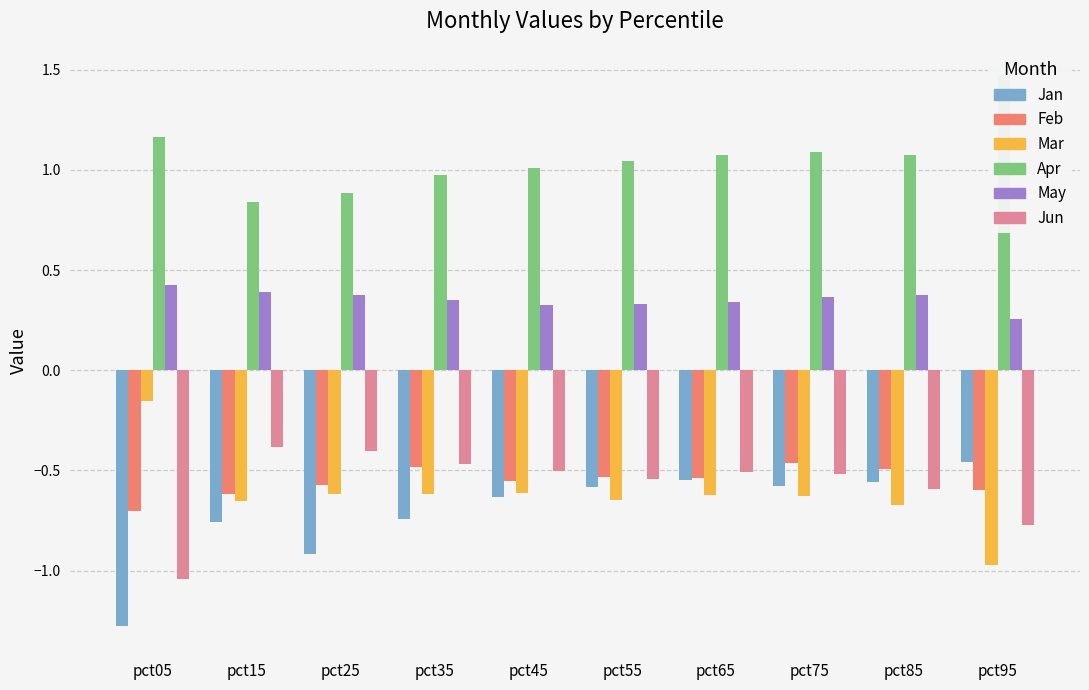

Which has a higher value, pct05 or pct45?

pct45